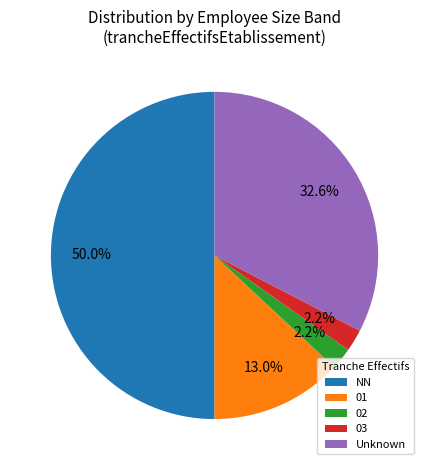

To the nearest percent, what is the average slice percentage?

20%